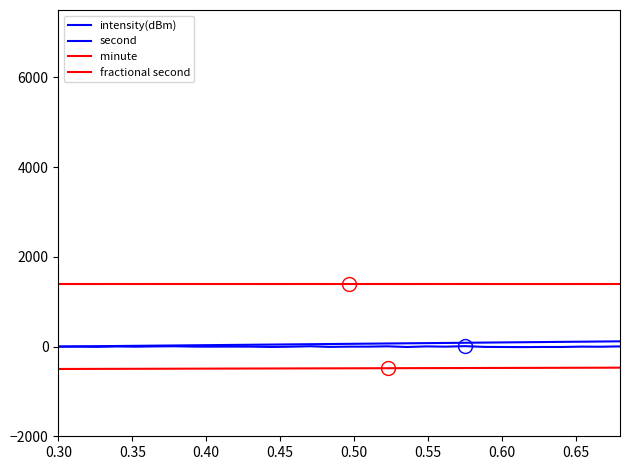

How many interior local valleys does the intensity(dBm) series have?

10